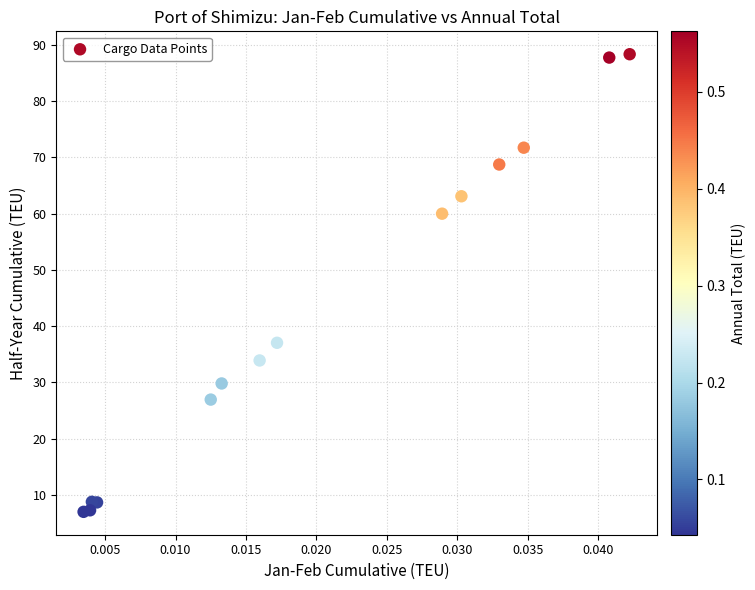

What Y value in the scatter plot is closest to 47?

37.0